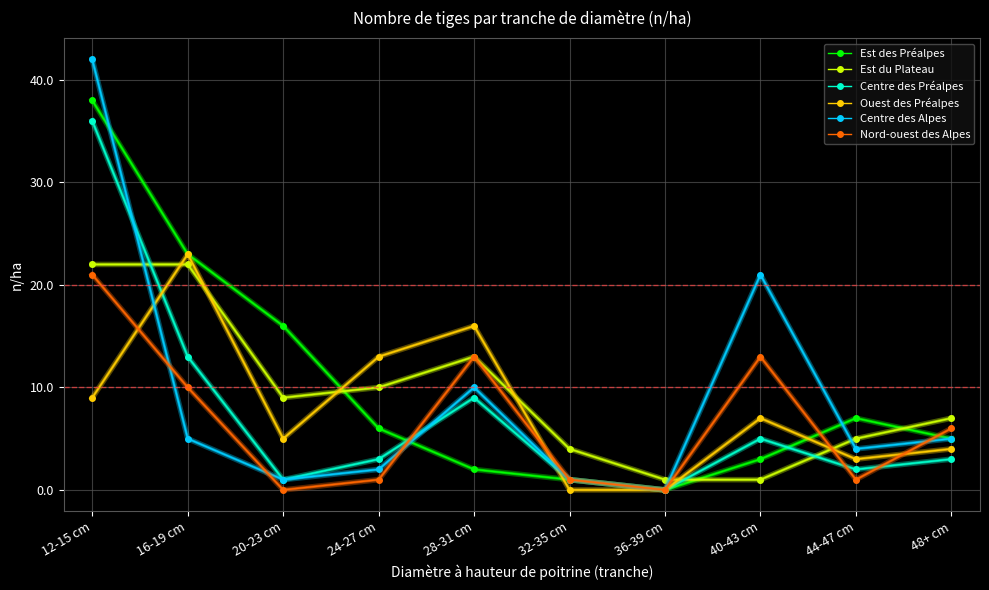

How many lines are shown in the chart?

6